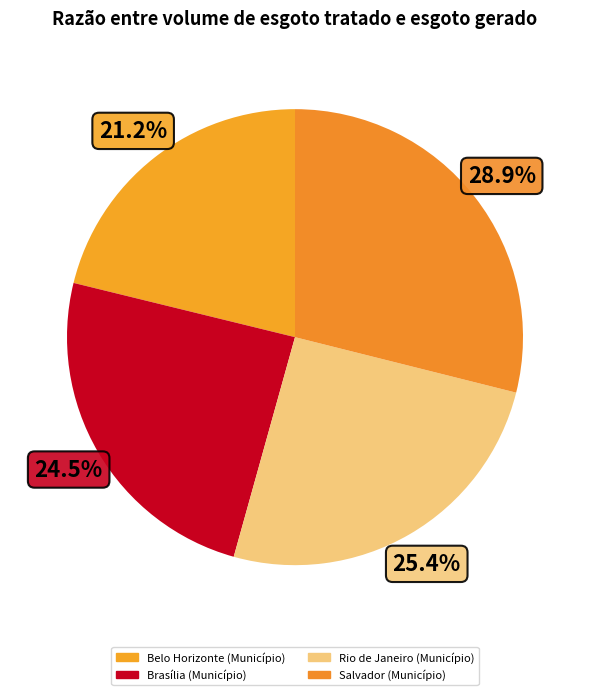

Which slice is the smallest?

Belo Horizonte (Município)